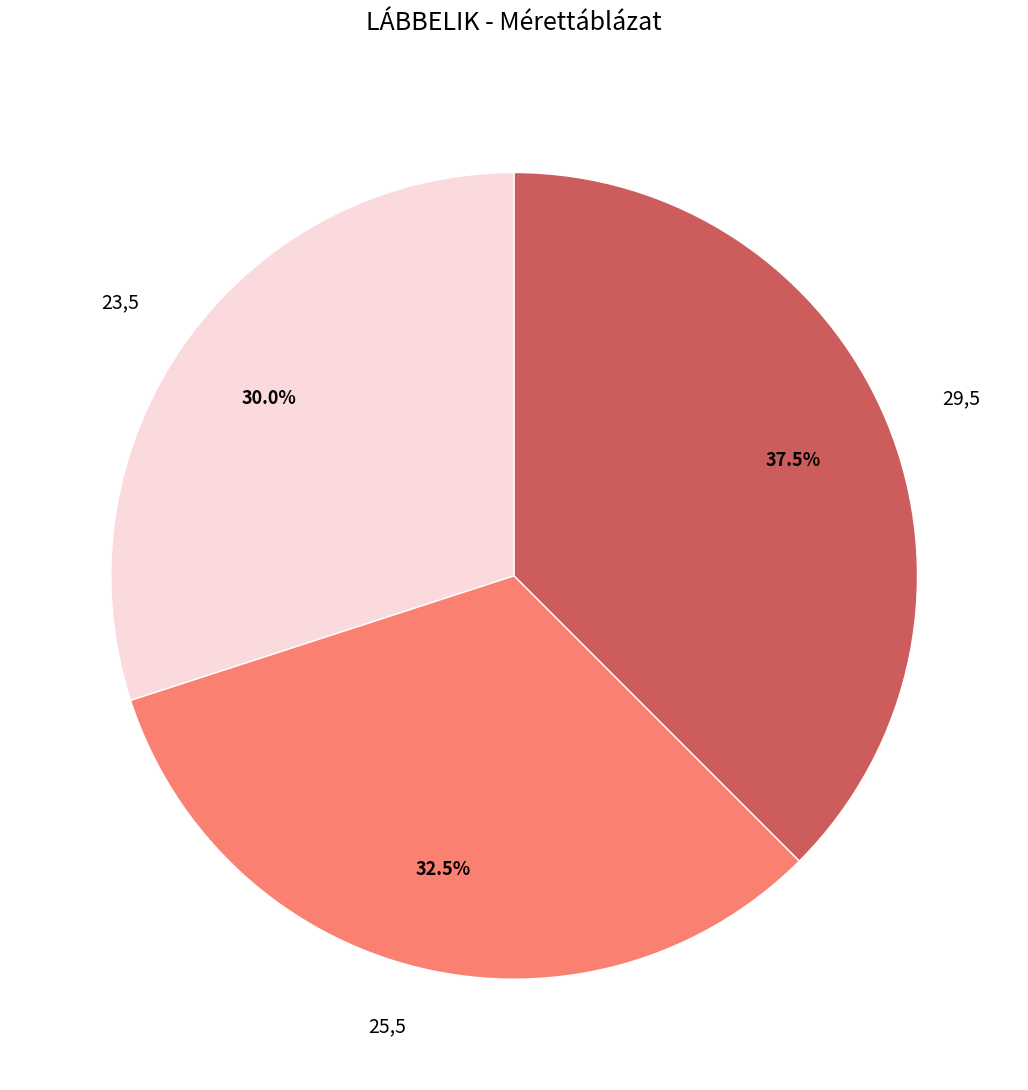

Rank the categories by value from highest to lowest.

29,5, 25,5, 23,5